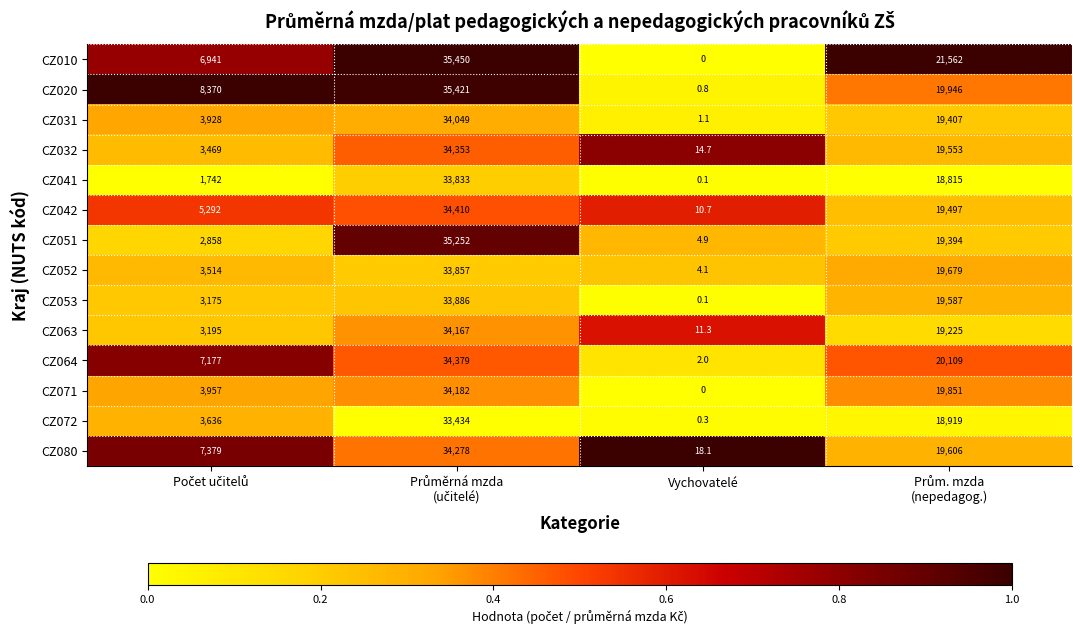

Rank the series by their maximum value, from highest to lowest.

CZ010, CZ020, CZ051, CZ042, CZ064, CZ032, CZ080, CZ071, CZ063, CZ031, CZ053, CZ052, CZ041, CZ072